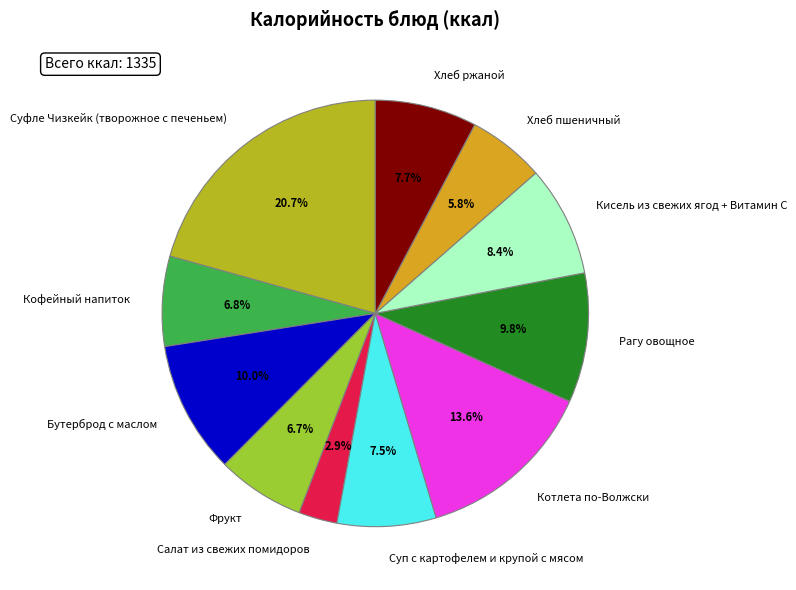

Between Кисель из свежих ягод + Витамин С and Суп с картофелем и крупой с мясом, which is larger?

Кисель из свежих ягод + Витамин С